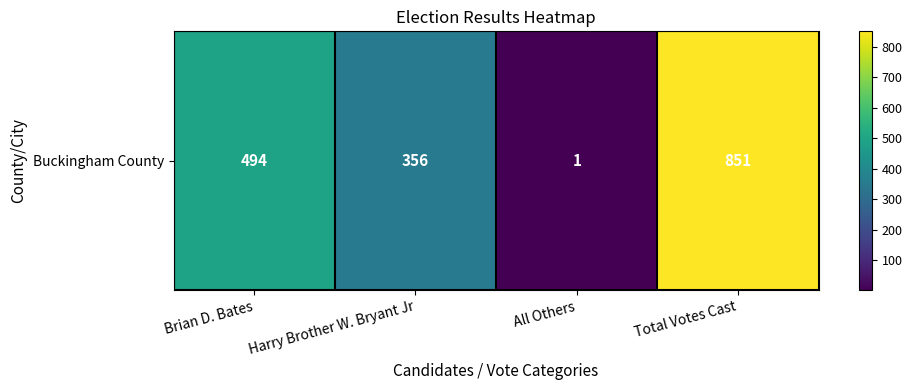

What is the approximate value at Total Votes Cast, to the nearest 10?

850